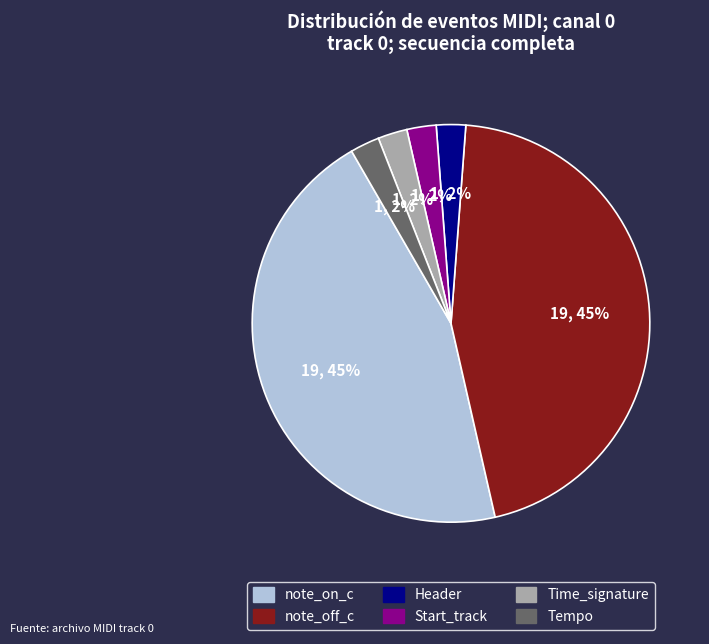

Do Time_signature and note_off_c together represent more than half of the pie?

No